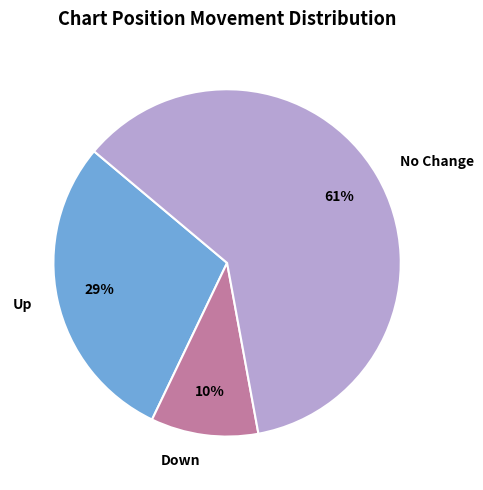

How many slices are in this pie chart?

3